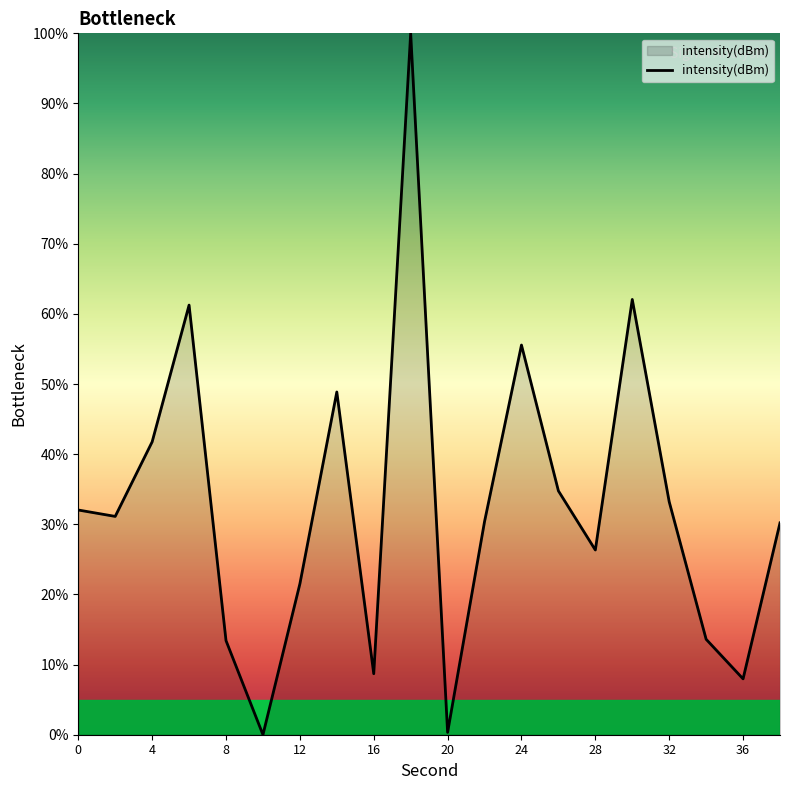

What is the difference between the maximum and minimum values?

100.0